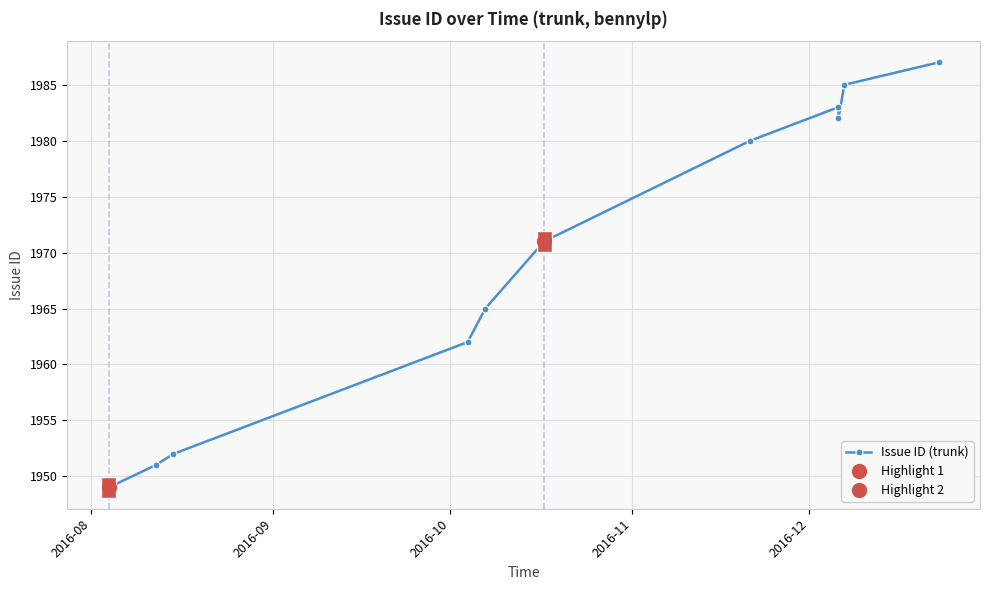

How many points are lower than both their immediate neighbors (excluding endpoints)?

1